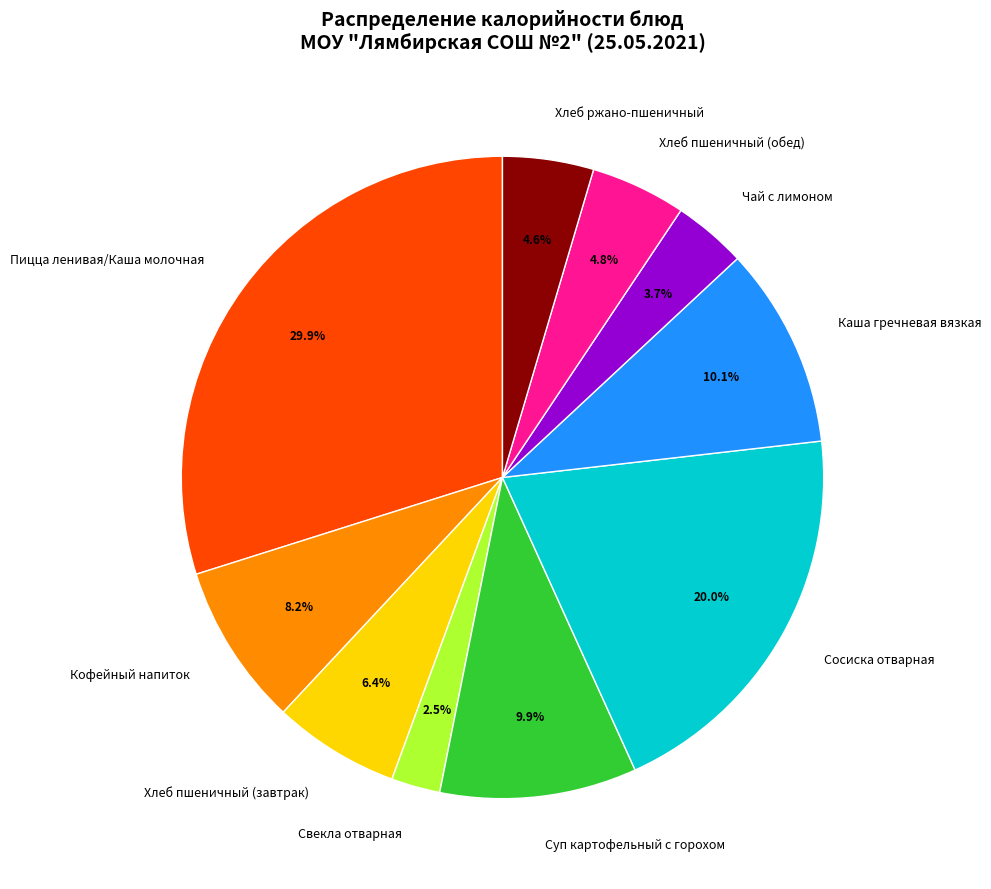

What is the smallest slice in the pie chart?

Свекла отварная